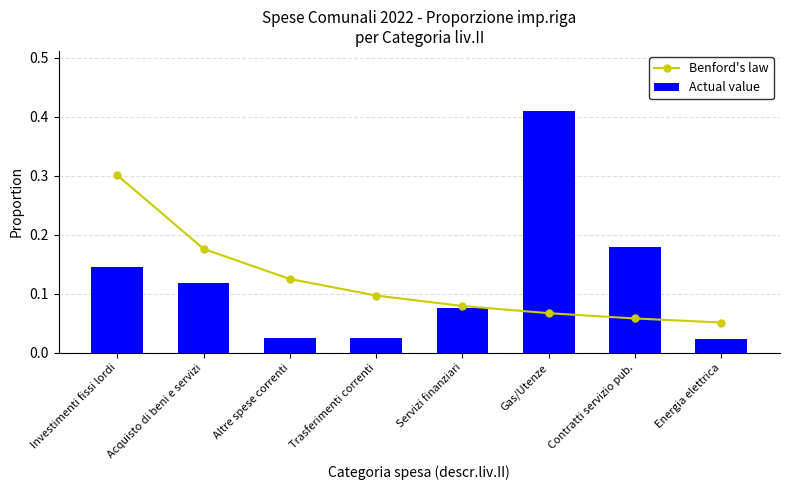

Which series has the widest spread of values?

Actual value